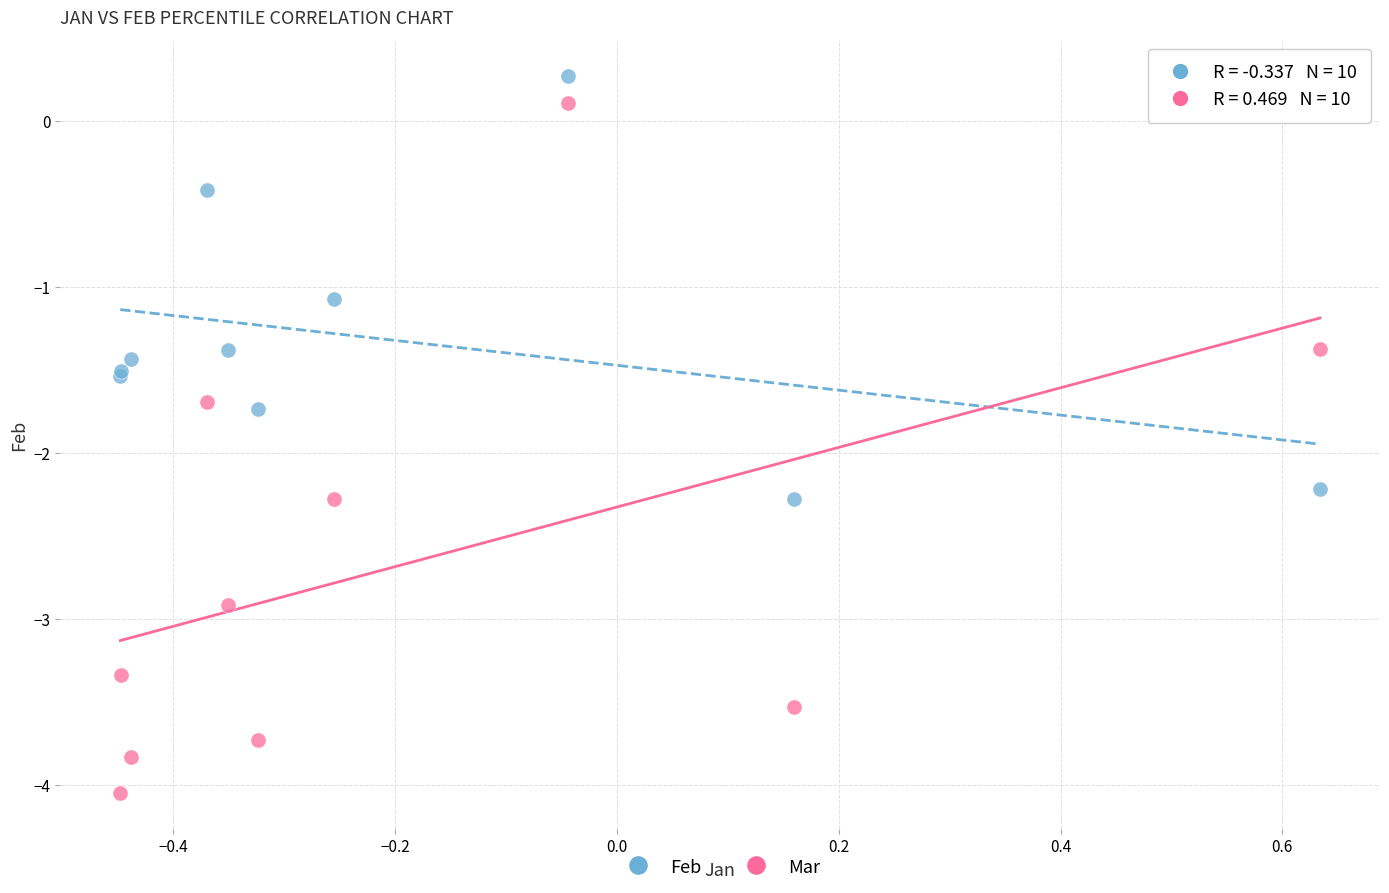

What is the X range (max minus min) for the scatter plot?

1.1